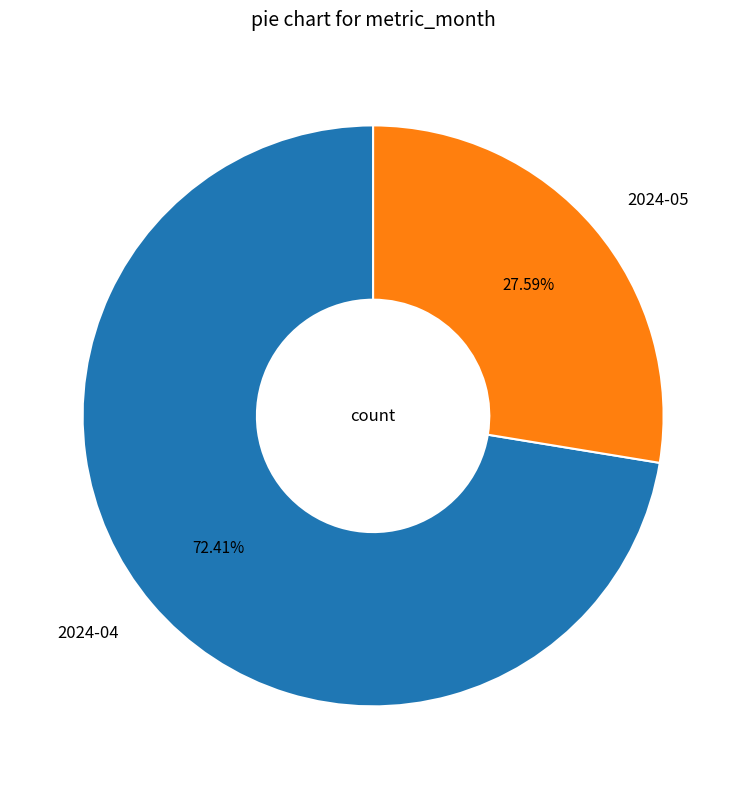

To the nearest percent, what is the combined percentage of 2024-05 and 2024-04?

100%